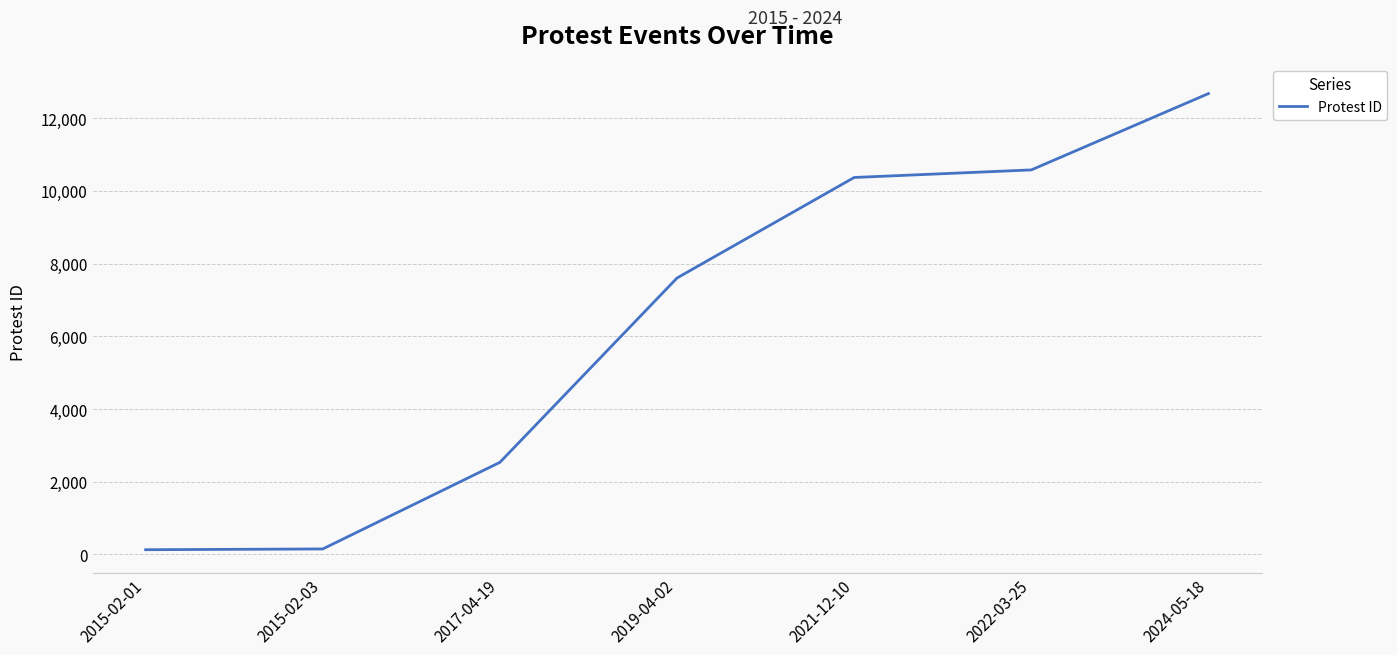

What is the average value?

6292